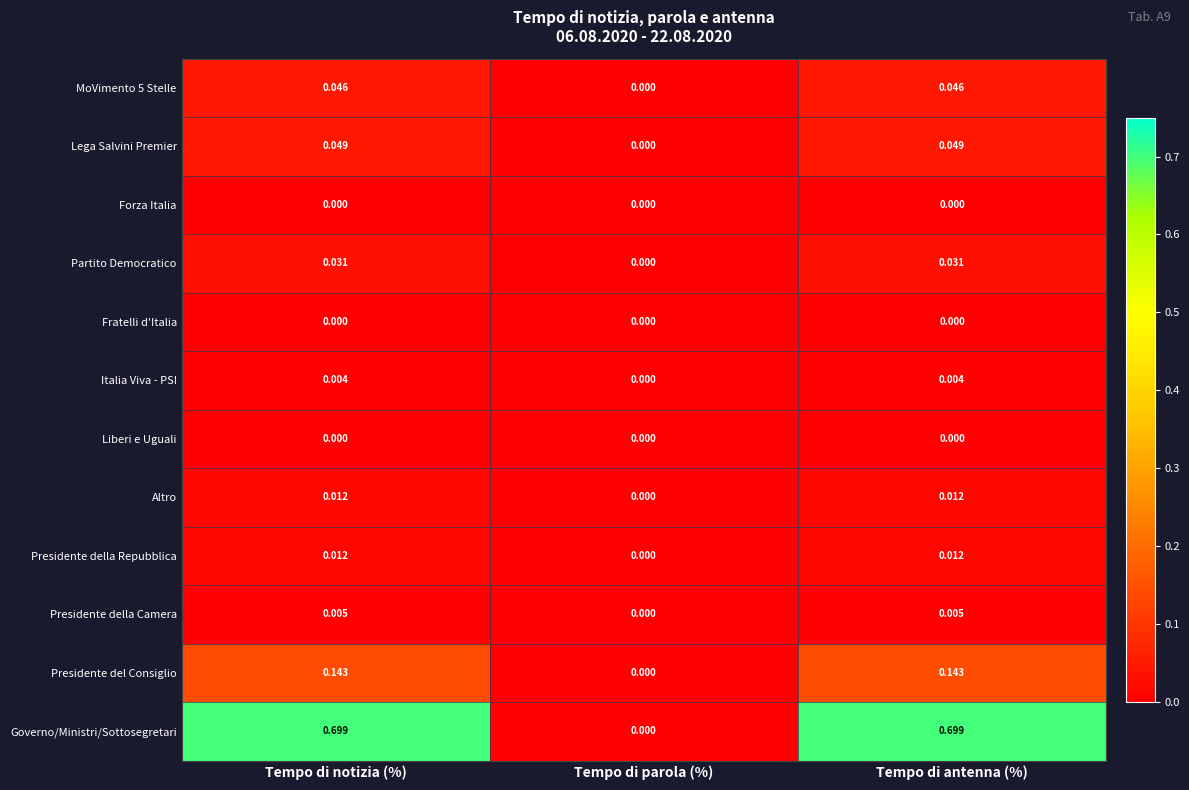

At which label is Altro closest to 0?

Tempo di parola (%)